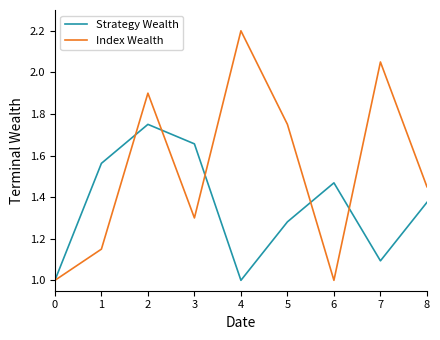

True or false: Index Wealth and Strategy Wealth intersect in this chart.

True